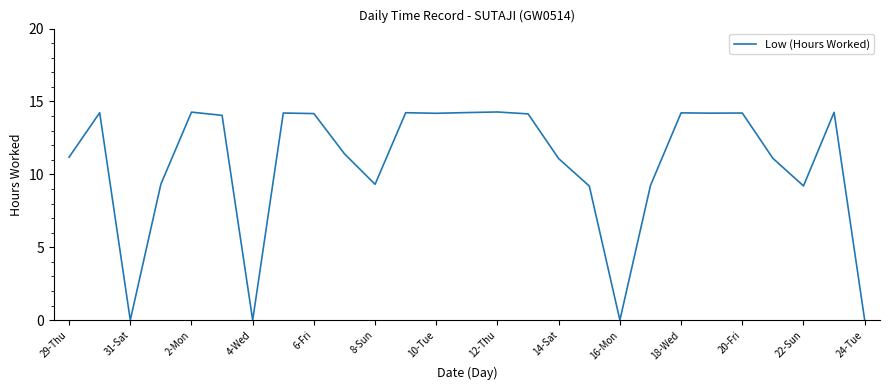

What is the greatest value displayed?

14.3